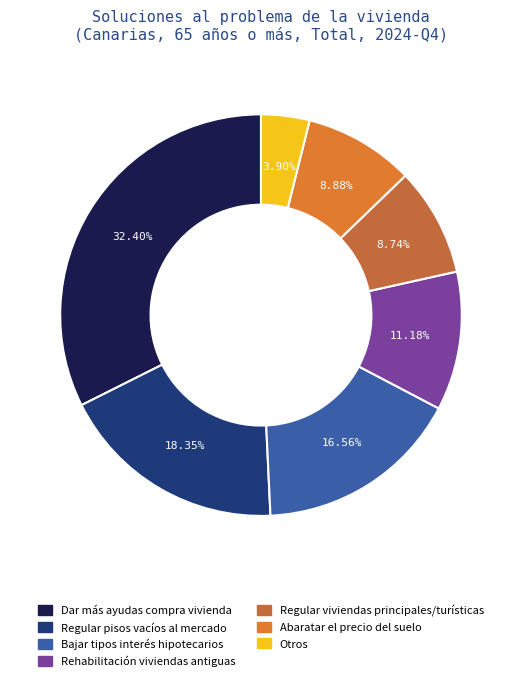

How many segments does this pie chart have?

7